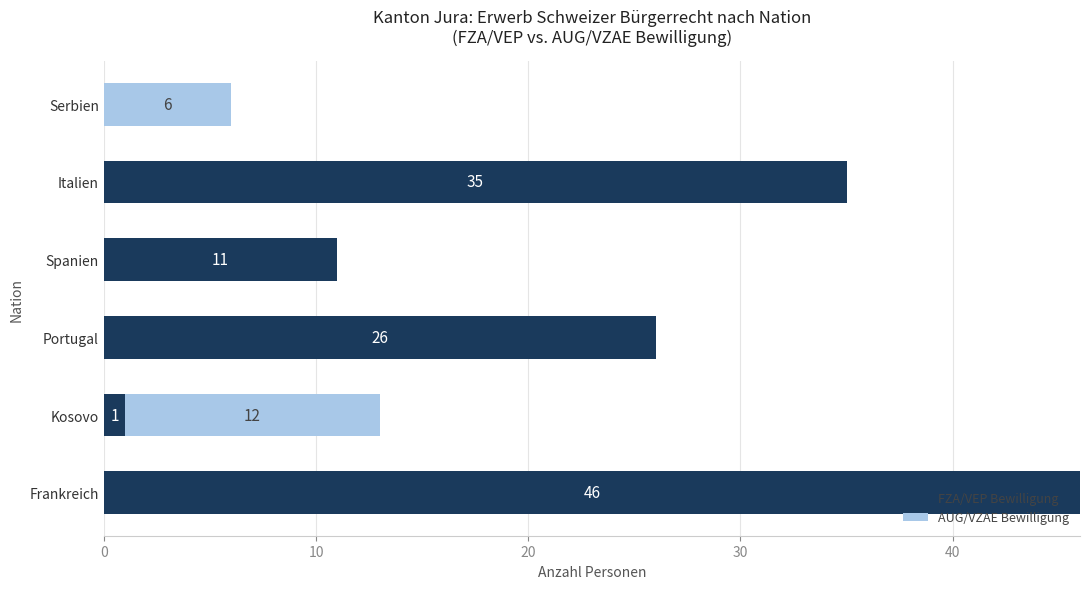

Where is FZA/VEP Bewilligung nearest to the value 23?

Portugal